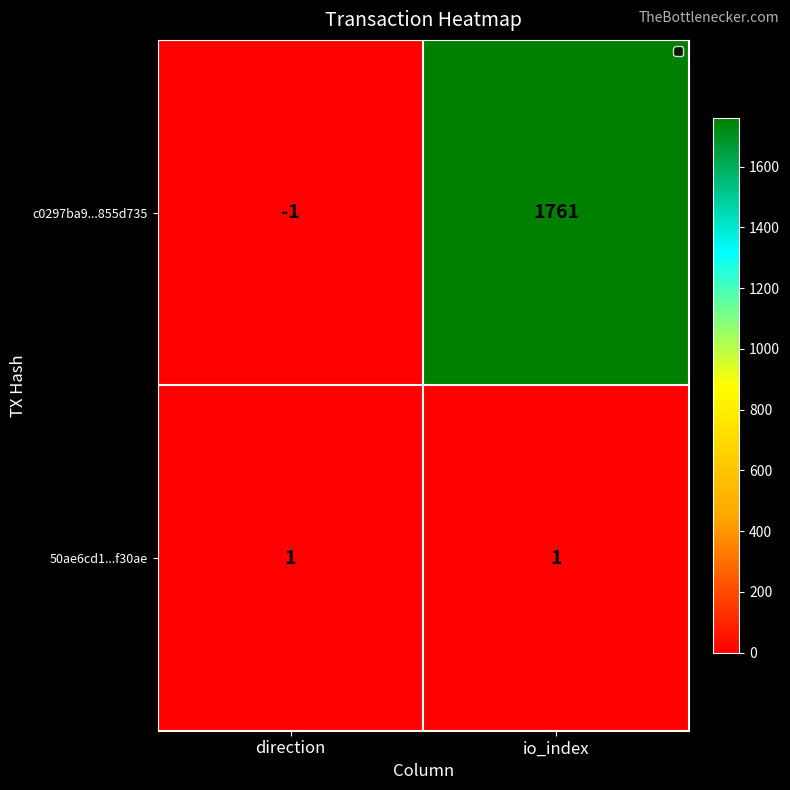

What is the difference between the highest and lowest values at io_index?

1760